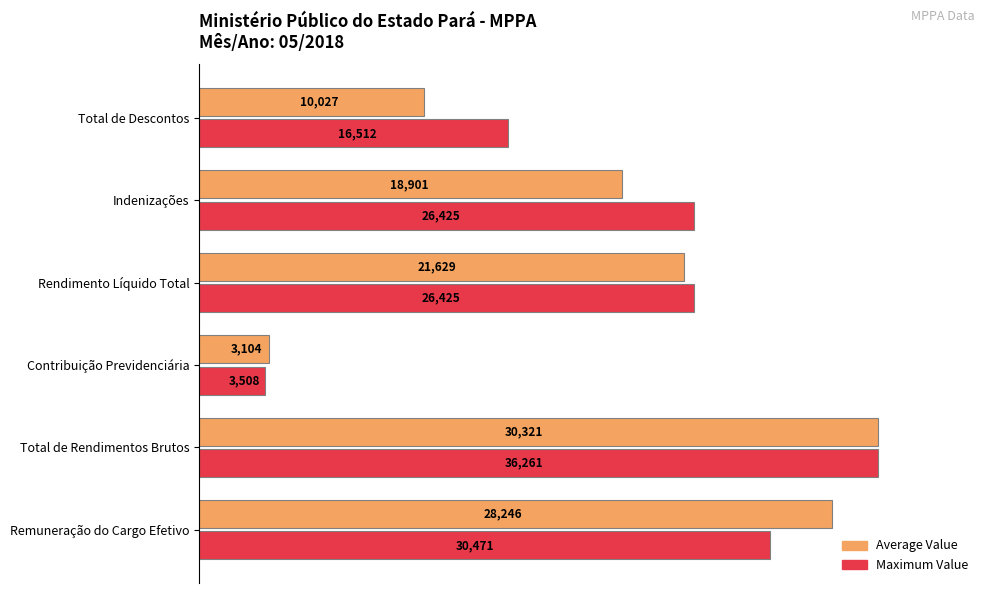

What are all the series names shown in the legend?

Average Value, Maximum Value